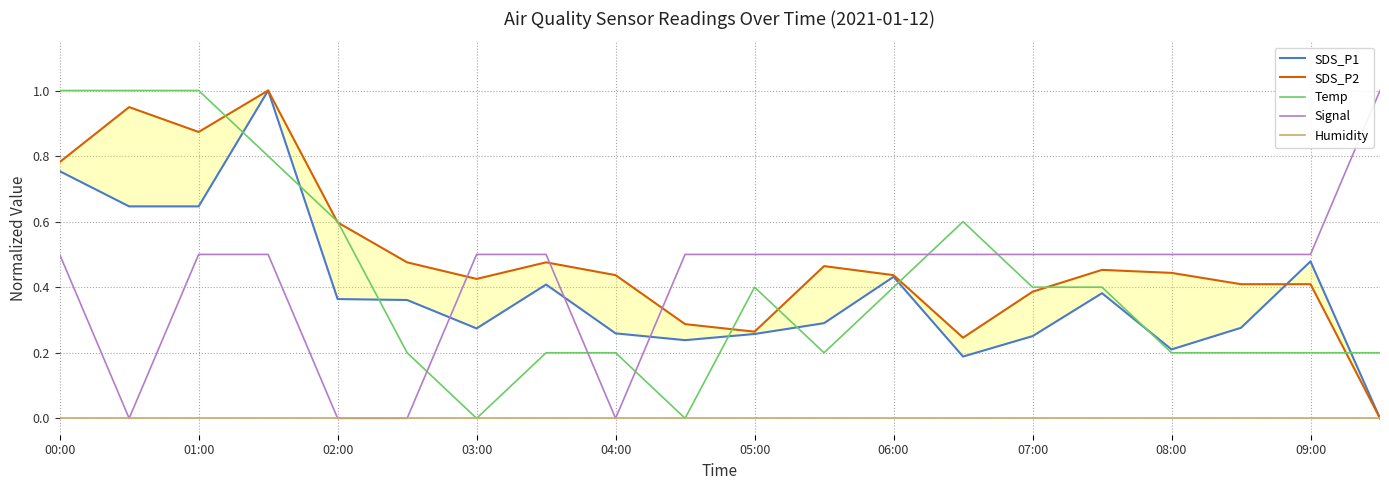

True or false: Temp and Humidity intersect in this chart.

False